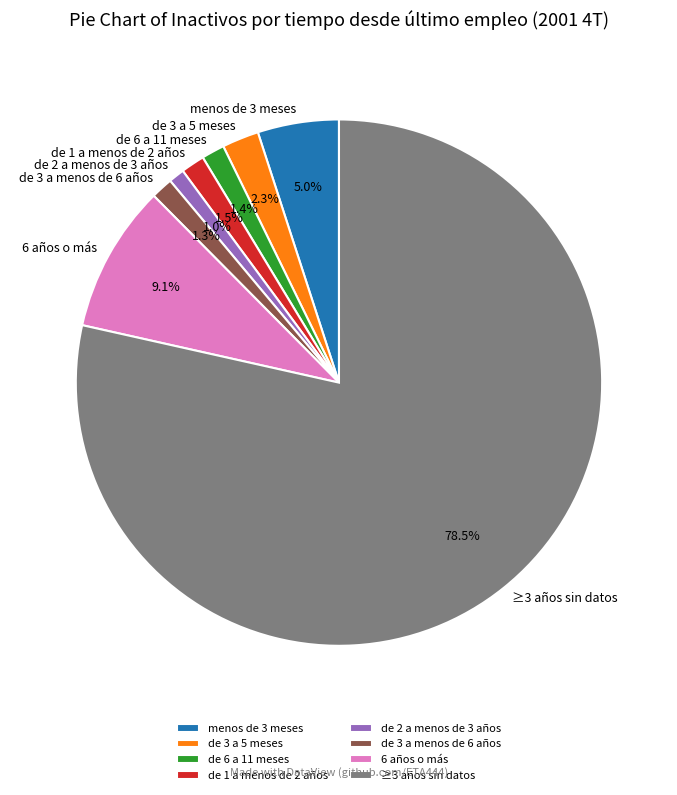

What percentage is the de 2 a menos de 3 años slice, to the nearest percent?

1%